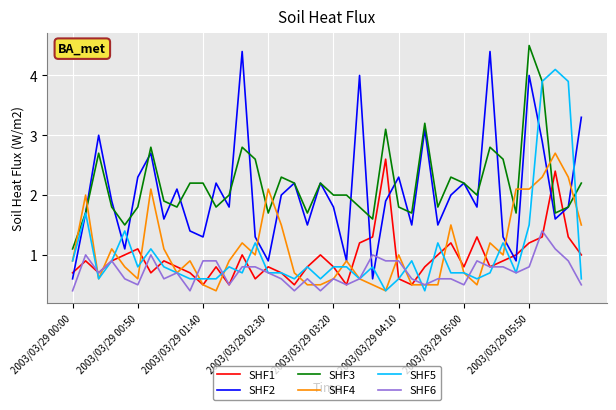

What is the maximum value shown in the chart?

4.5